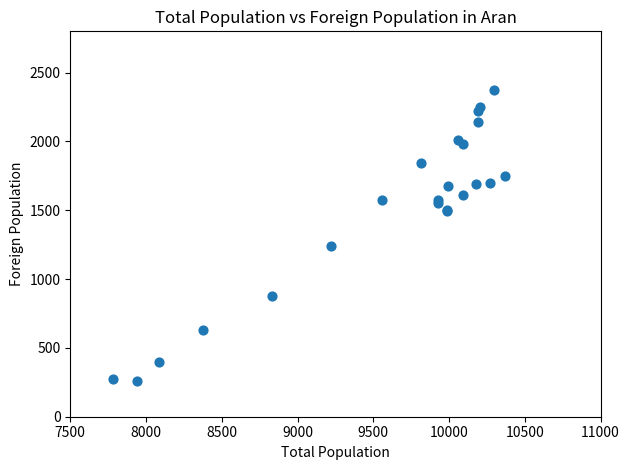

What Y value in the scatter plot is closest to 1314?

1238